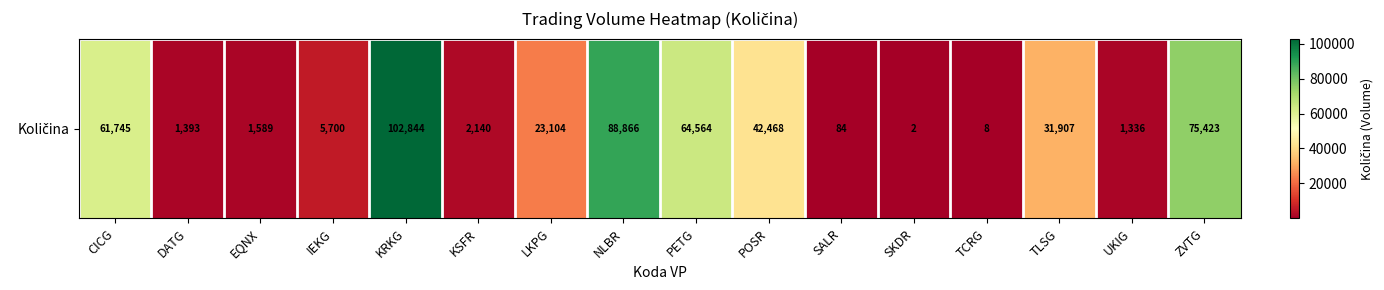

Is it true that the value at ZVTG is 75423?

True